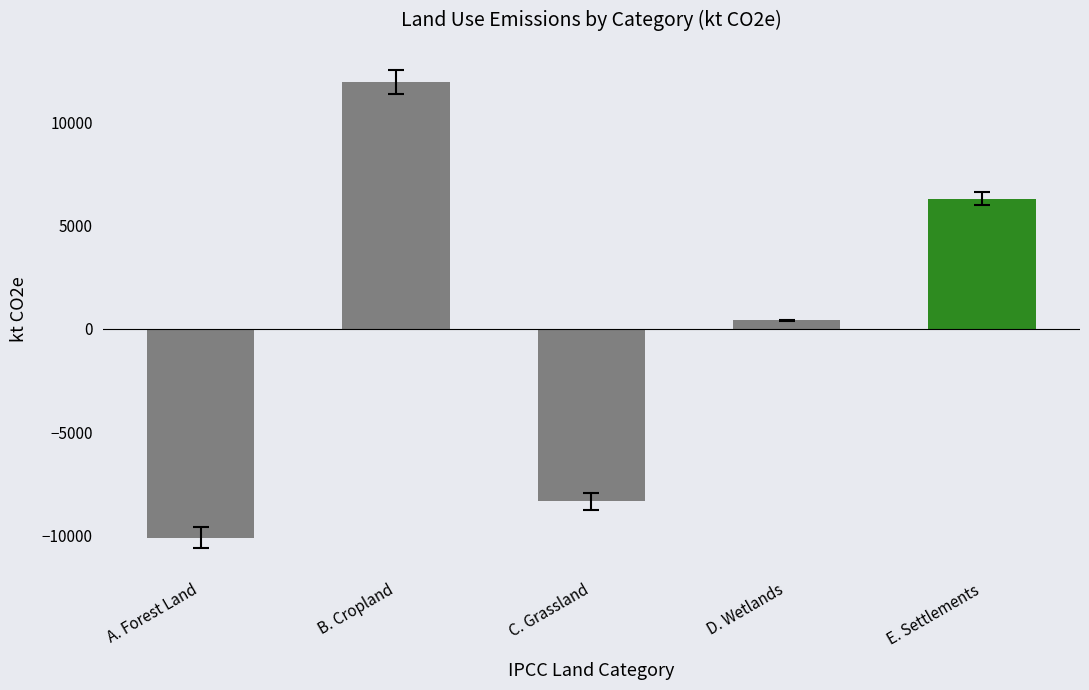

List the labels in order of value, largest first.

B. Cropland, E. Settlements, D. Wetlands, C. Grassland, A. Forest Land